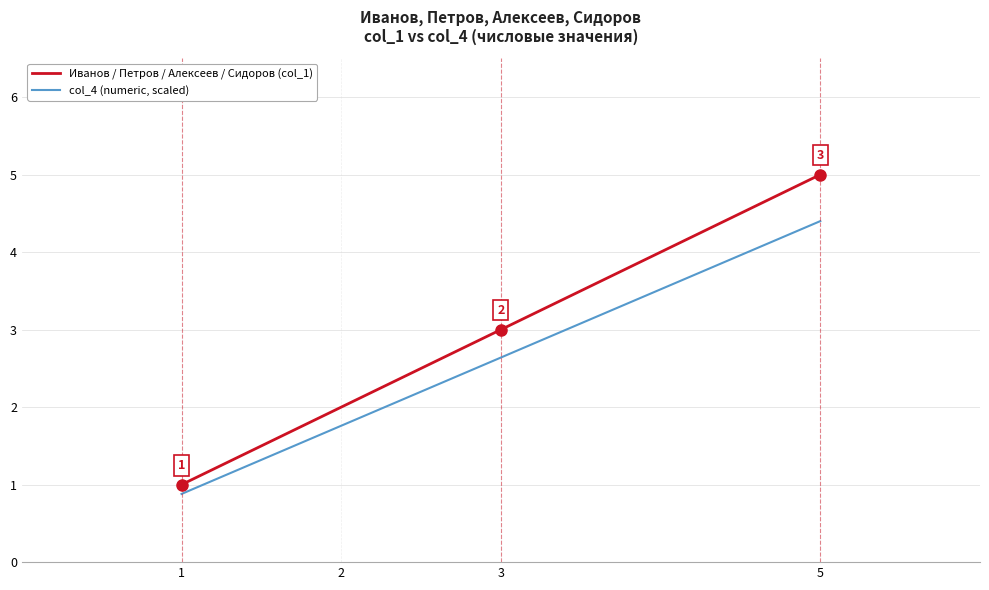

What is the difference between the maximum and minimum values in the Иванов / Петров / Алексеев / Сидоров (col_1) series?

4.0